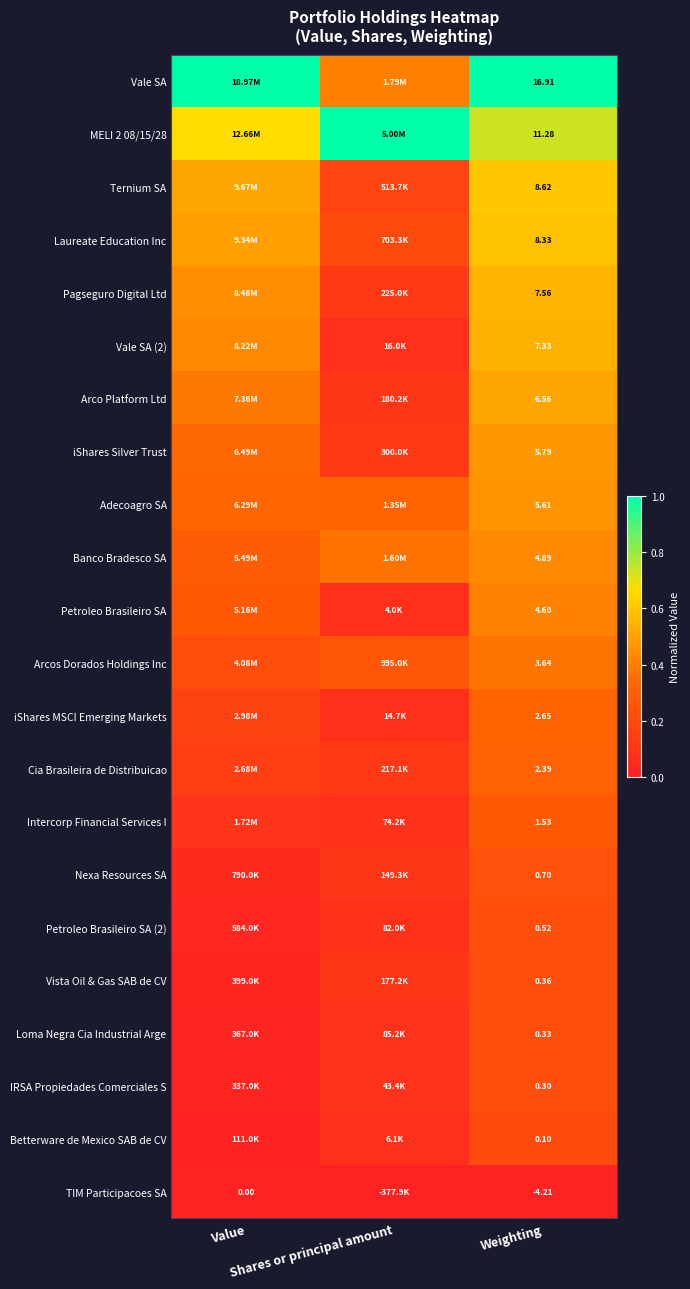

Rank the categories by Arcos Dorados Holdings Inc value from highest to lowest.

Weighting, Shares or principal amount, Value